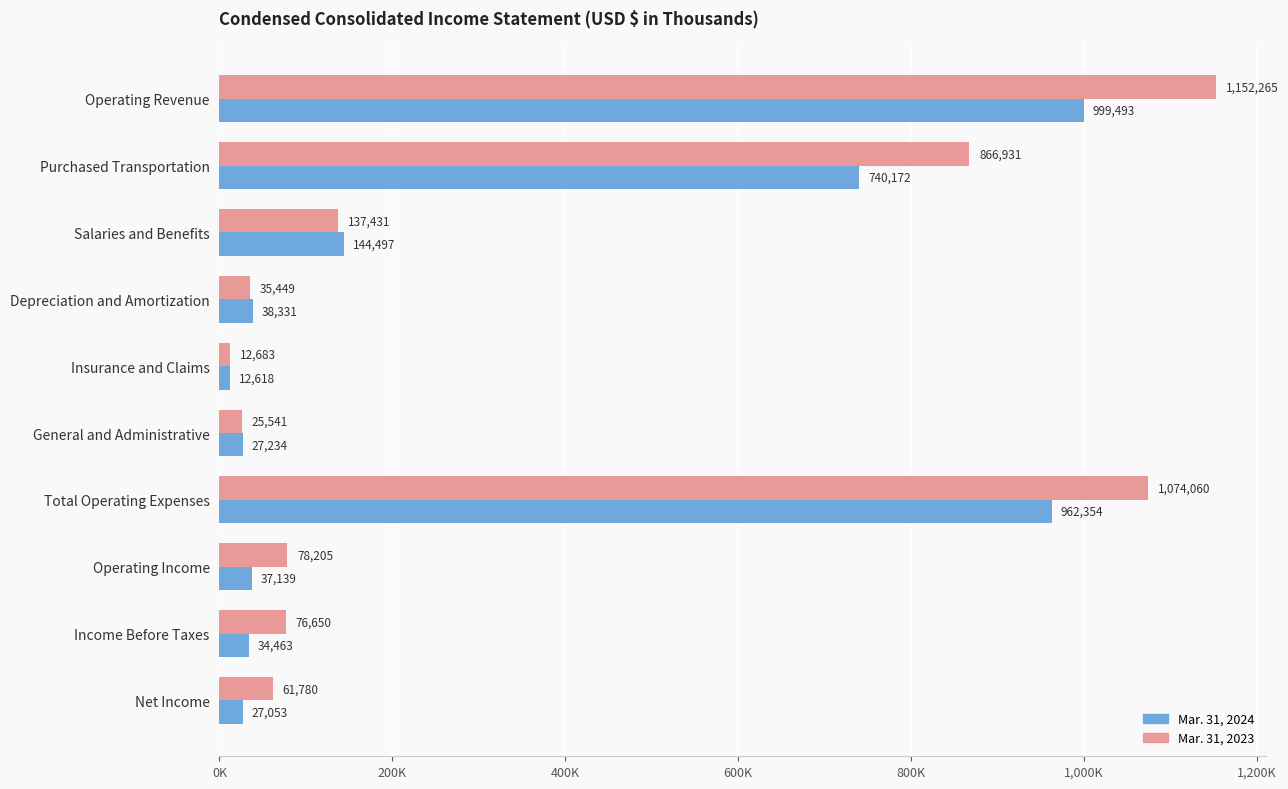

What are all the series names shown in the legend?

Mar. 31, 2024, Mar. 31, 2023